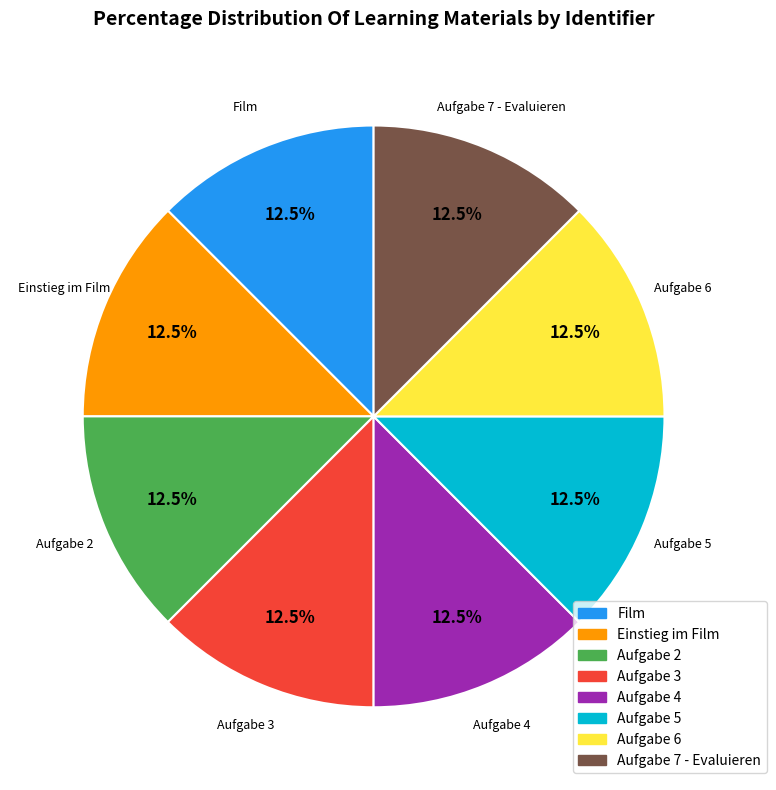

How much of the chart is everything except Aufgabe 3?

87.5%